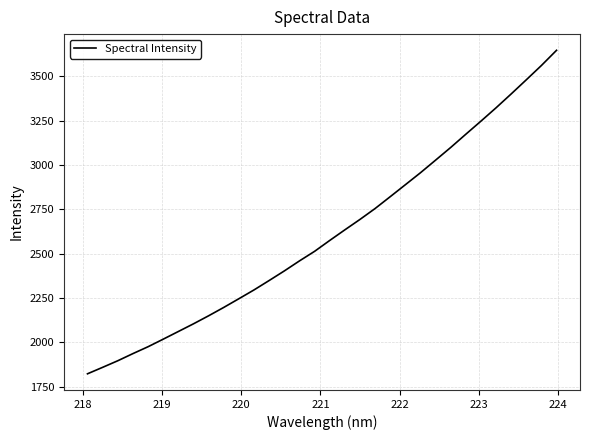

What is the smallest value displayed?

1823.4